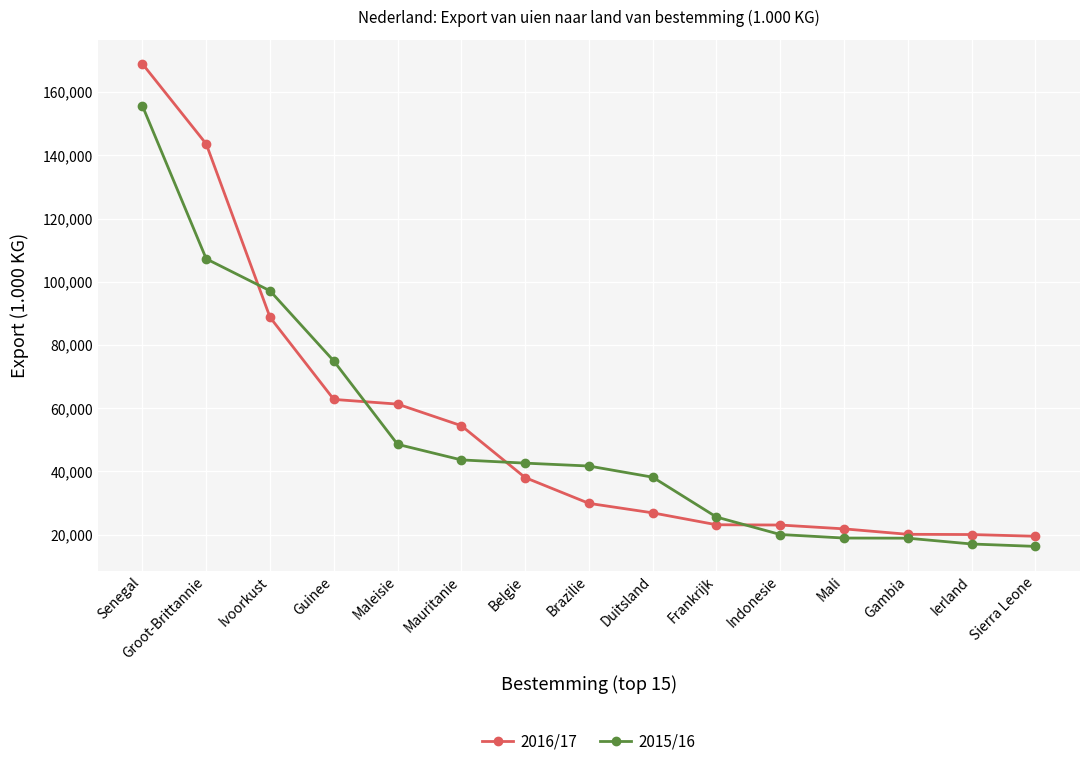

At which label does 2015/16 first exceed 41711?

Senegal